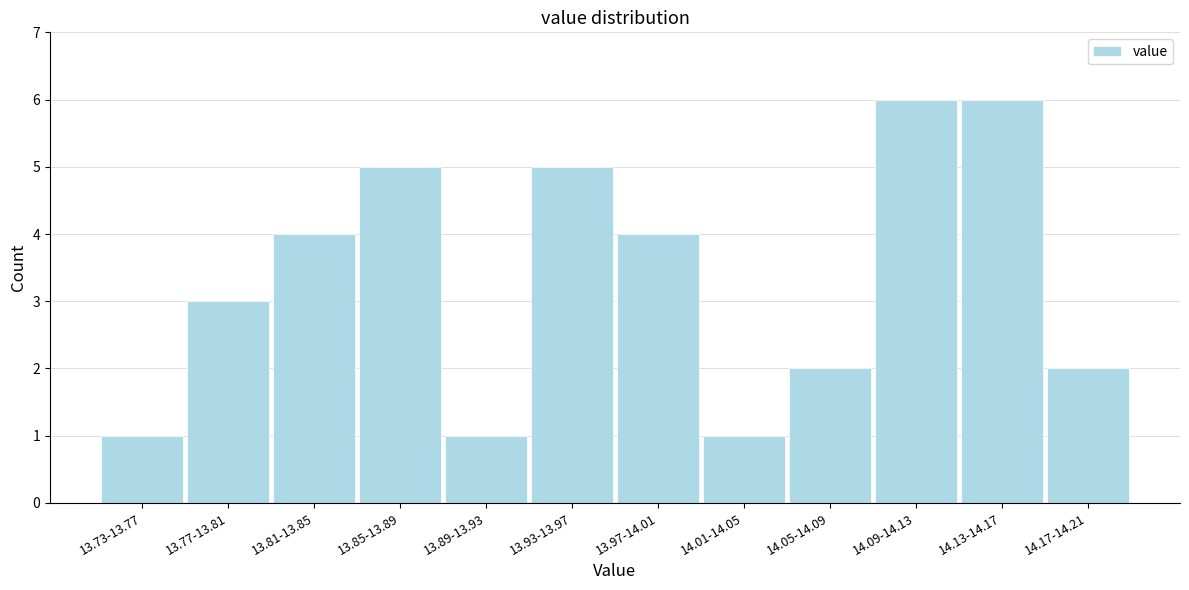

Reading left to right, what are all the values shown in this chart?

13.73-13.77=1	13.77-13.81=3	13.81-13.85=4	13.85-13.89=5	13.89-13.93=1	13.93-13.97=5	13.97-14.01=4	14.01-14.05=1	14.05-14.09=2	14.09-14.13=6	14.13-14.17=6	14.17-14.21=2